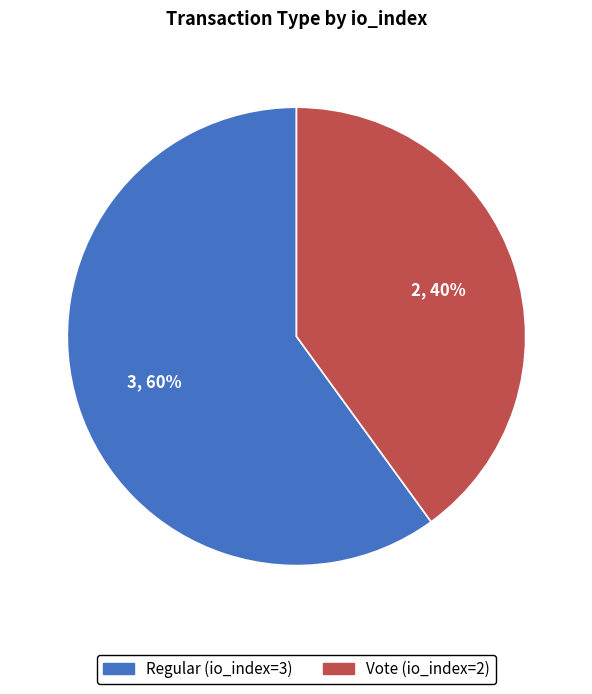

What percentage is the Vote (io_index=2) slice, to the nearest percent?

40%